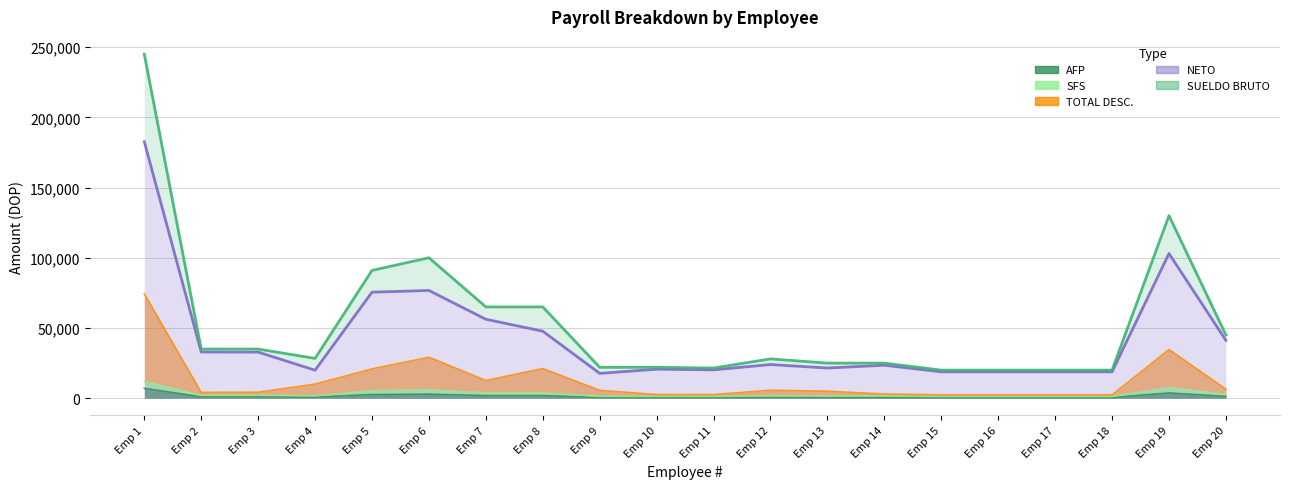

What are all the series names shown in the legend?

SUELDO BRUTO, TOTAL DESC., NETO, AFP, SFS